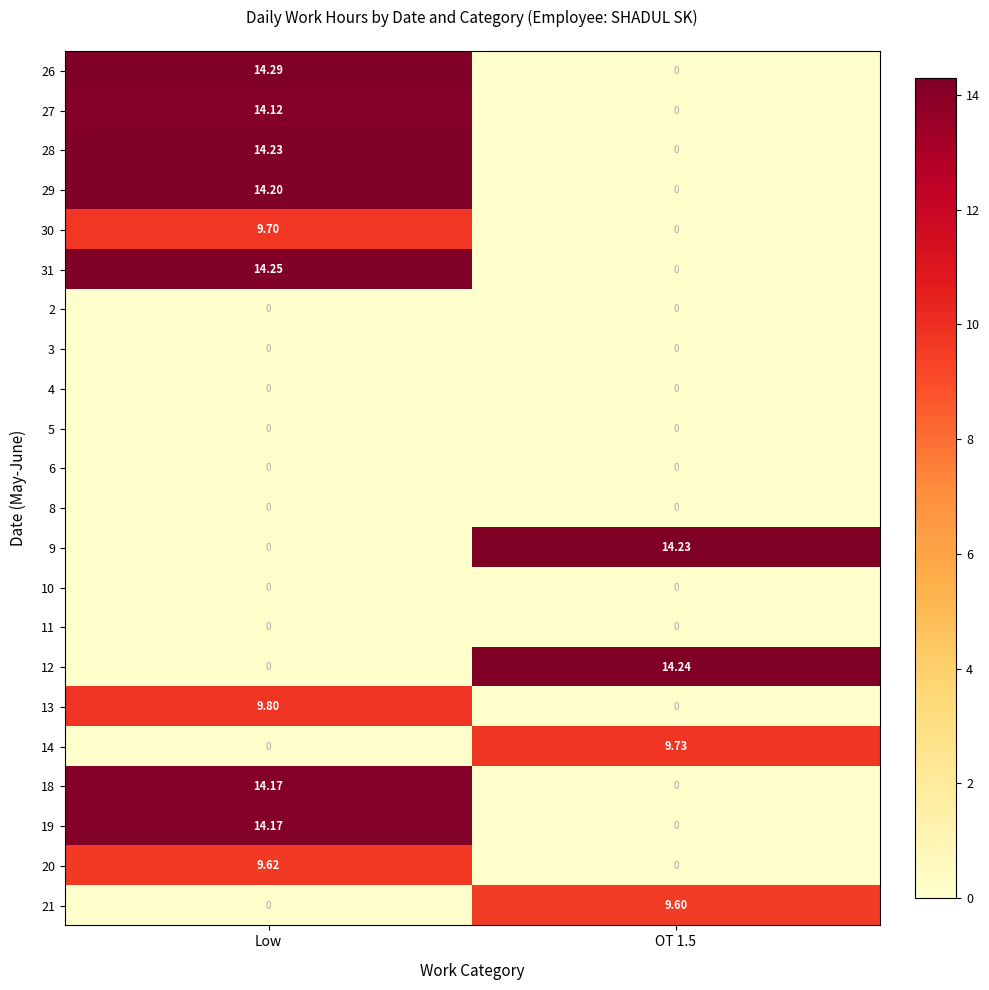

At which category does the chart reach its peak across all series?

Low